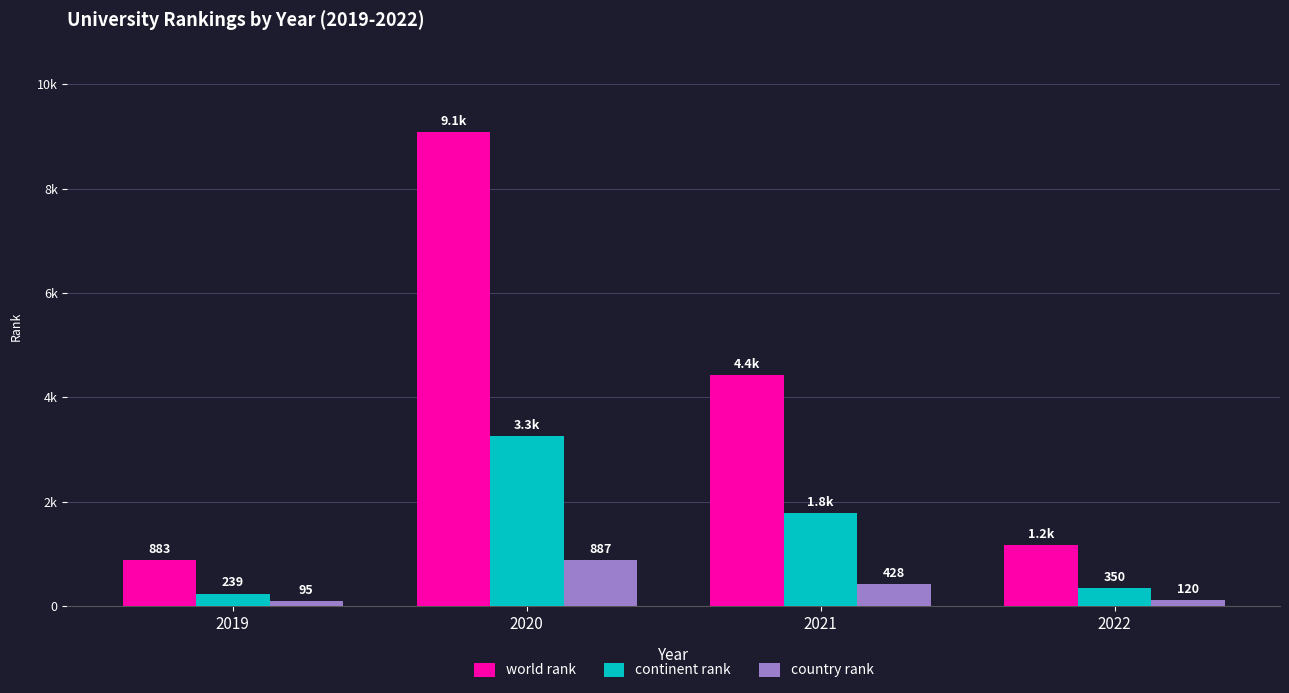

What is the difference between the second highest and second lowest values in the continent rank series?

1433